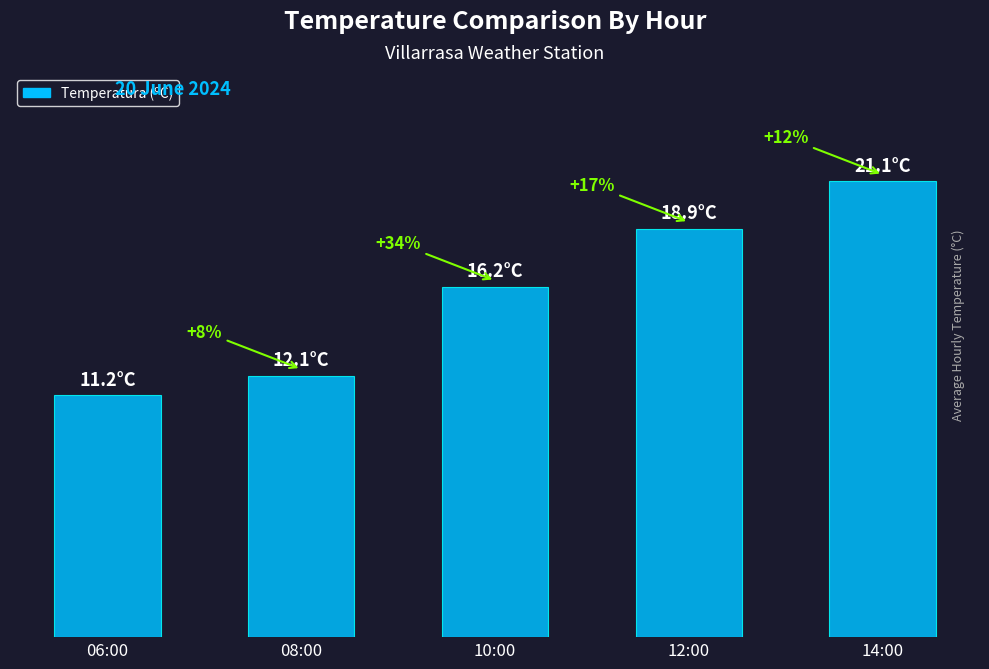

Which label corresponds to the smallest value in the chart?

06:00